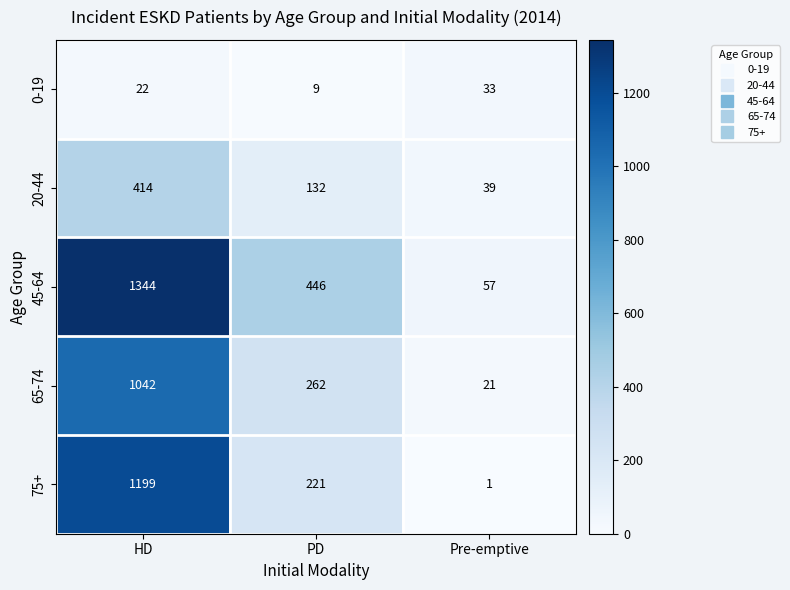

The value of 75+ at Pre-emptive is 1. True or false?

True